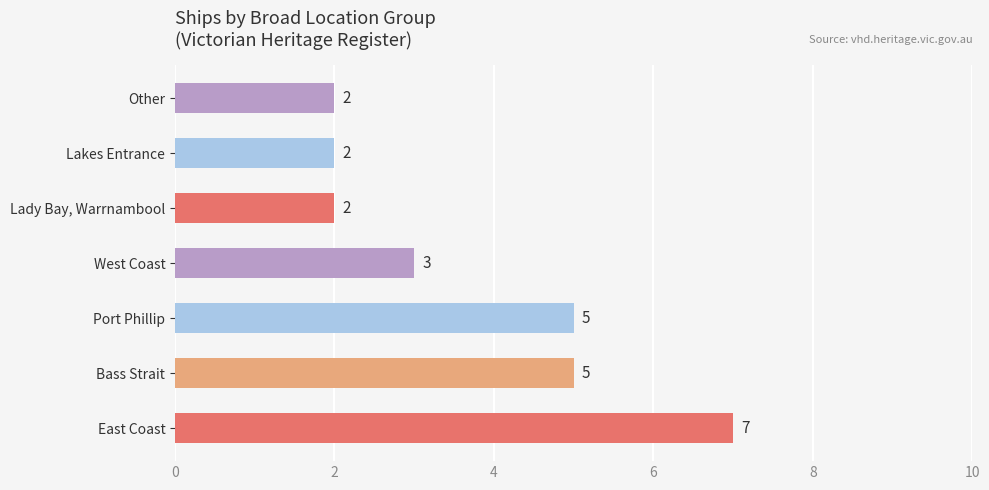

How many values are below 3?

3